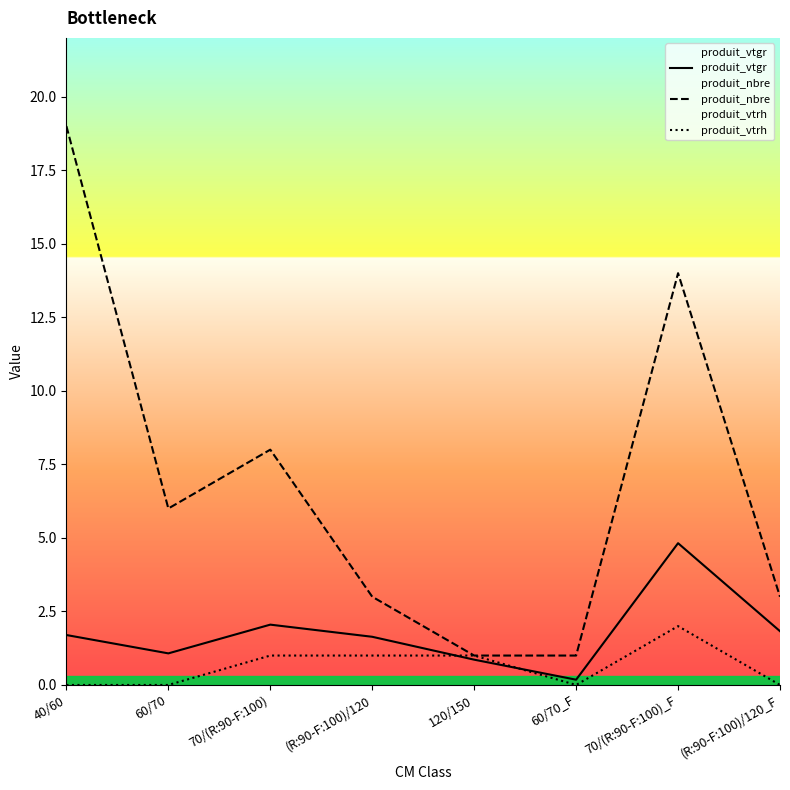

At which label is produit_vtrh closest to 1?

70/(R:90-F:100)